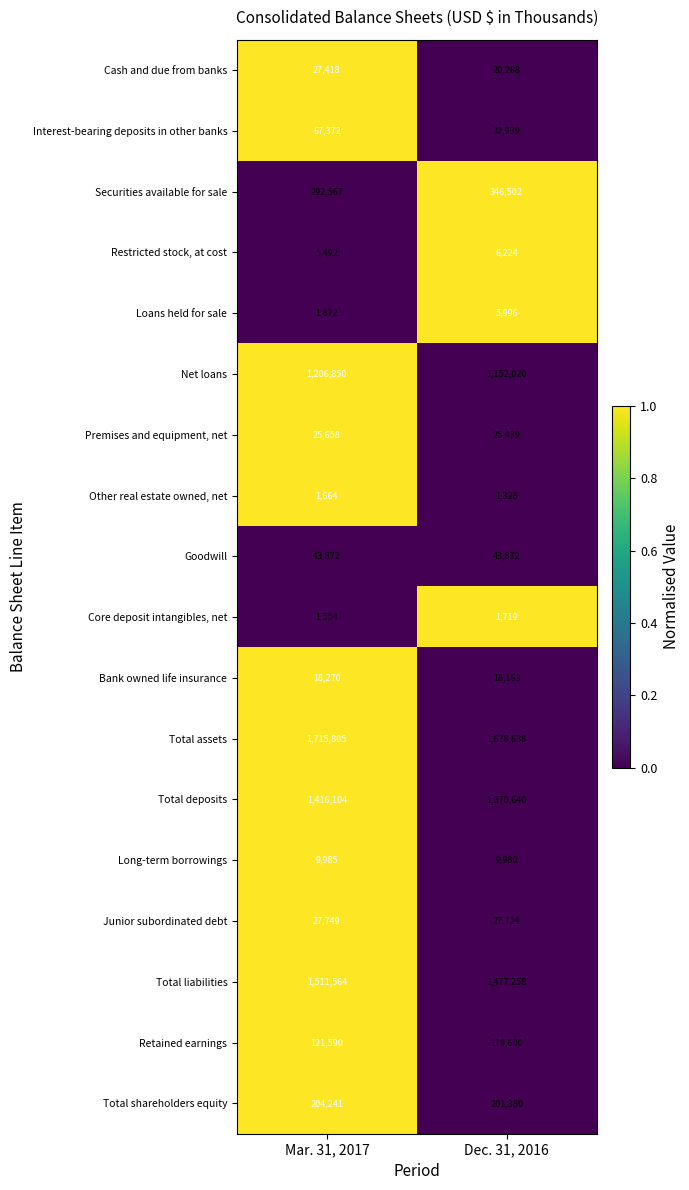

The Total shareholders equity series shows 204241 at Mar. 31, 2017. True or false?

True